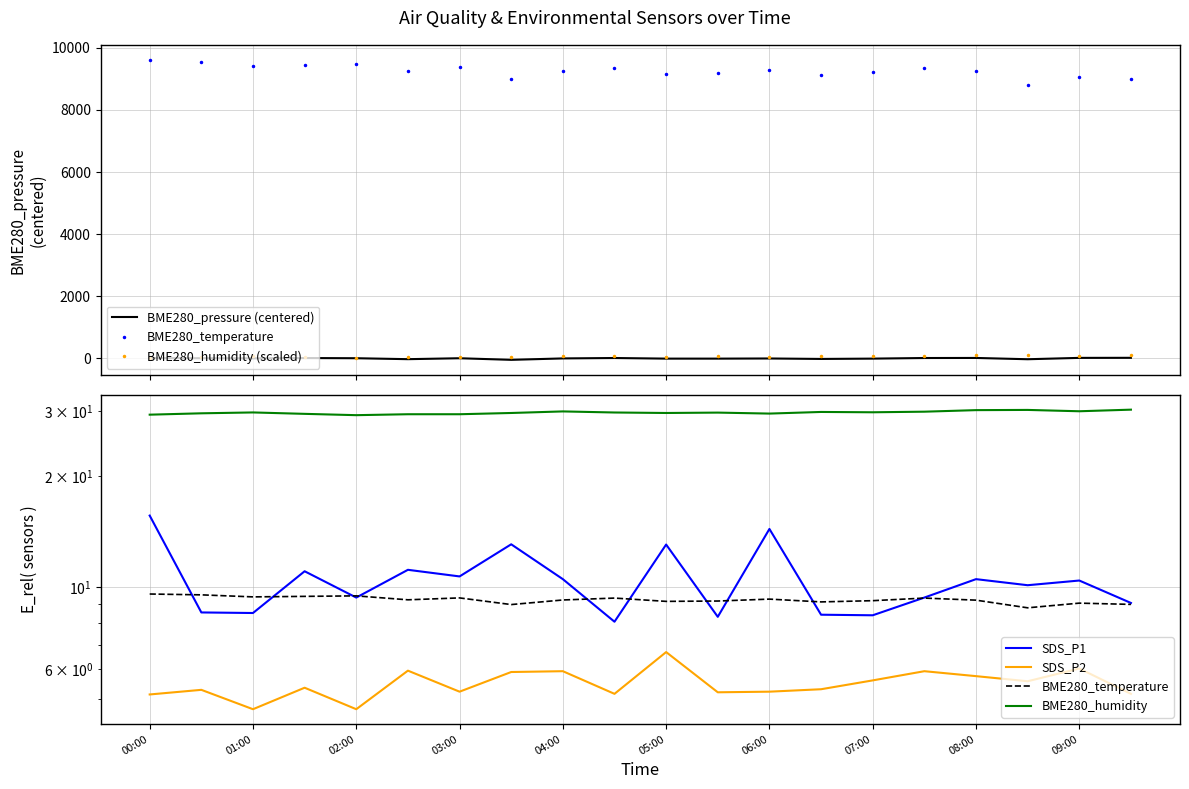

Is the value of BME280_humidity (scaled) at 05:00 greater than the value of BME280_humidity at 07:00?

Yes